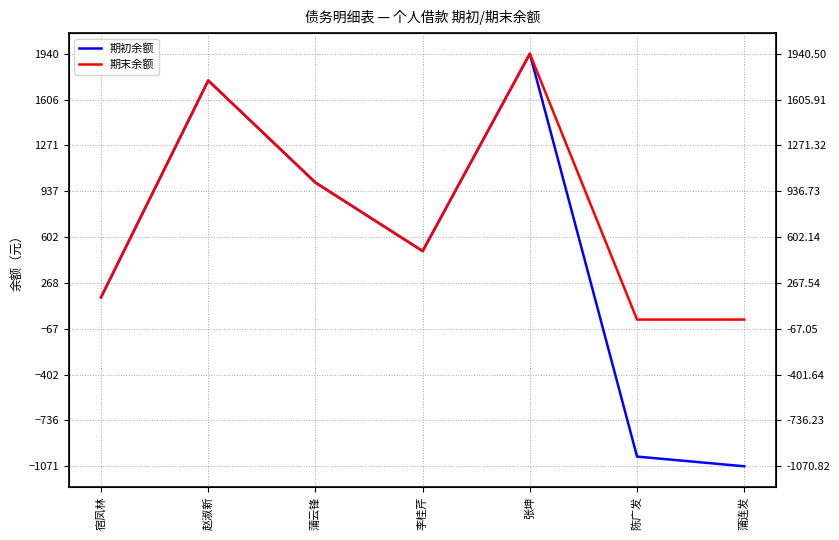

Does the chart have visible grid lines?

Yes